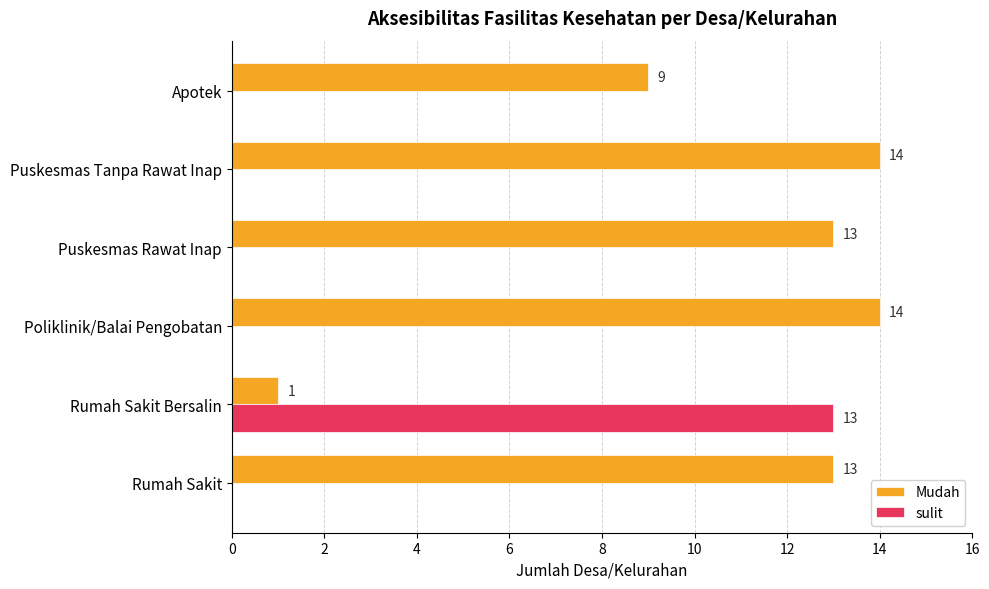

The Mudah series shows 13 at Rumah Sakit. True or false?

True